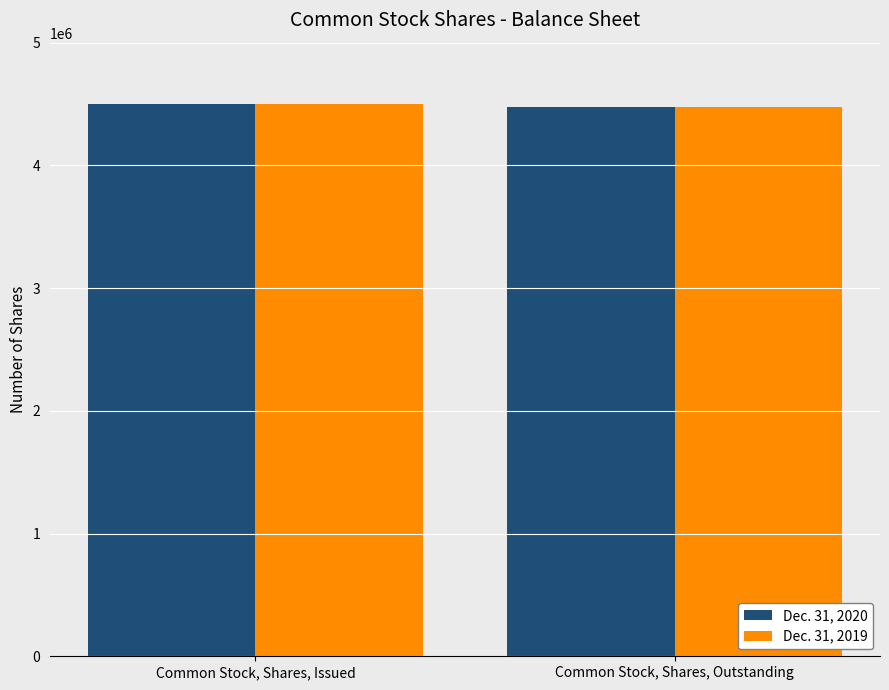

How many values in the Dec. 31, 2019 series are below 4500318?

1